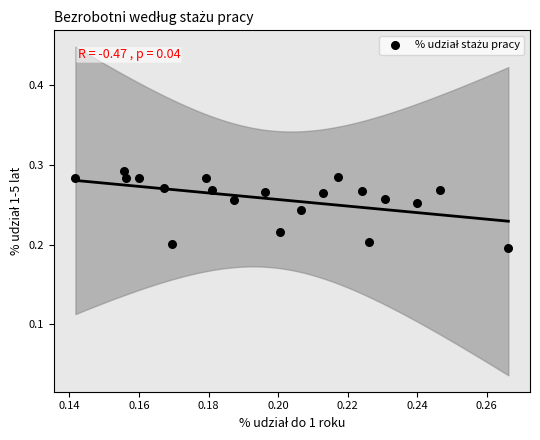

How many points are shown in the scatter plot?

20